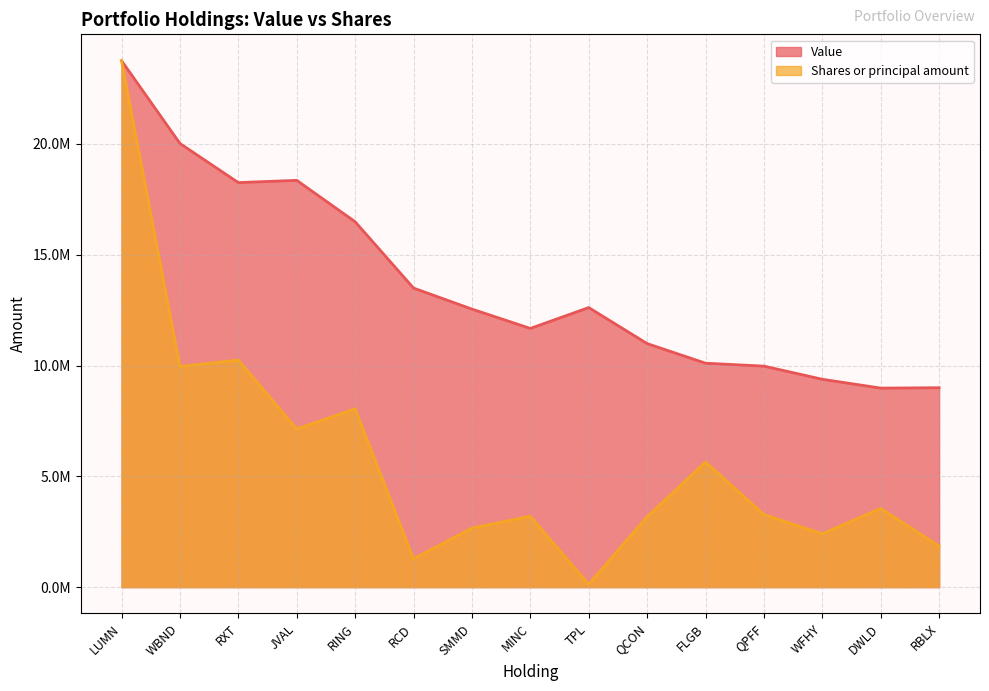

What is the difference between the maximum and minimum values in the Value series?

14775000.0